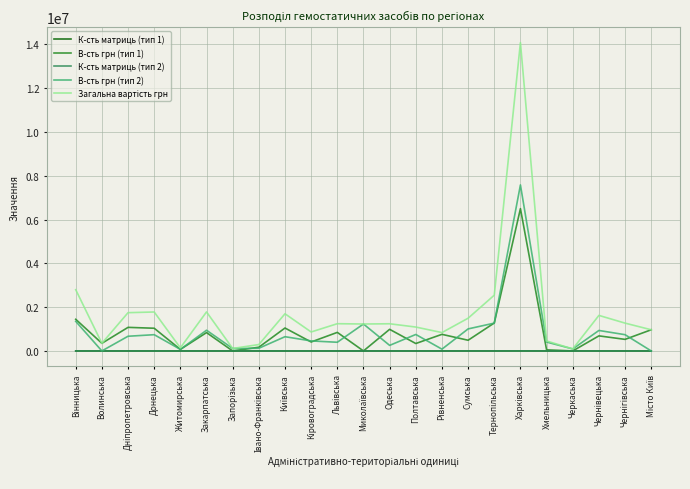

Is it true that В-сть грн (тип 2) equals 1810611 at Сумська?

False